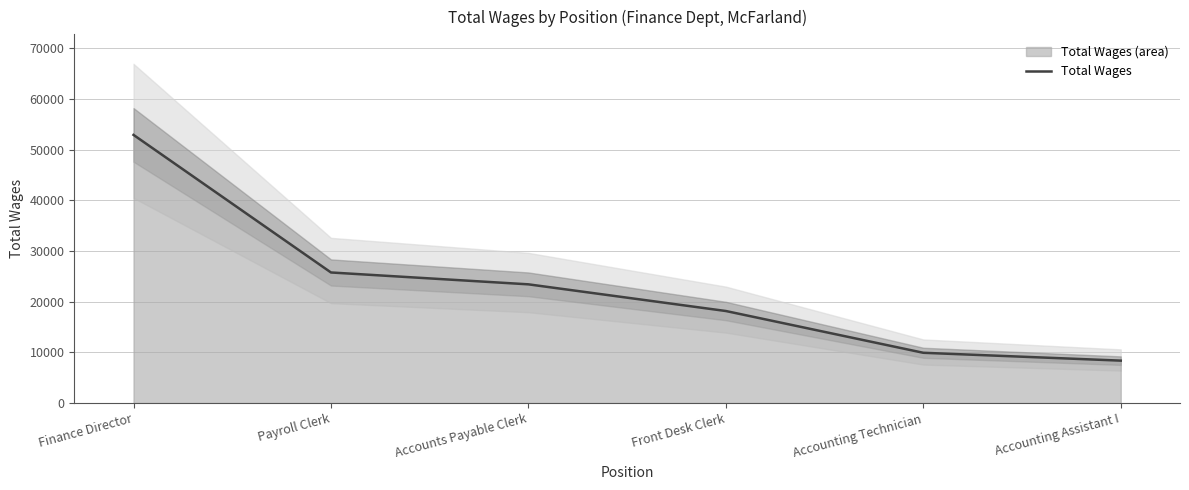

Reading left to right, extract all data points from this chart.

Finance Director=52900	Payroll Clerk=25761	Accounts Payable Clerk=23421	Front Desk Clerk=18158	Accounting Technician=9919	Accounting Assistant I=8371